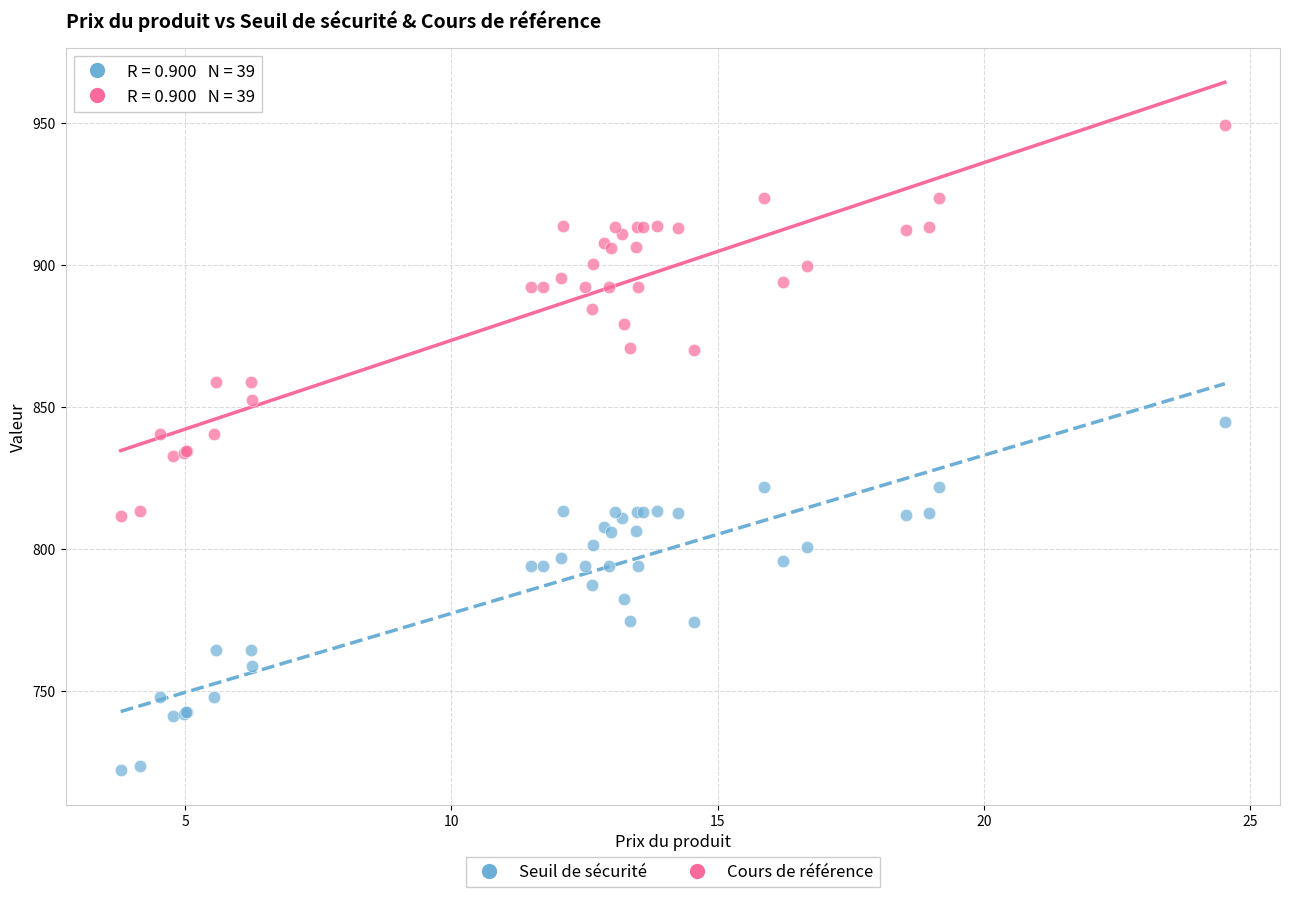

Which series contains the highest Y value?

Cours de référence